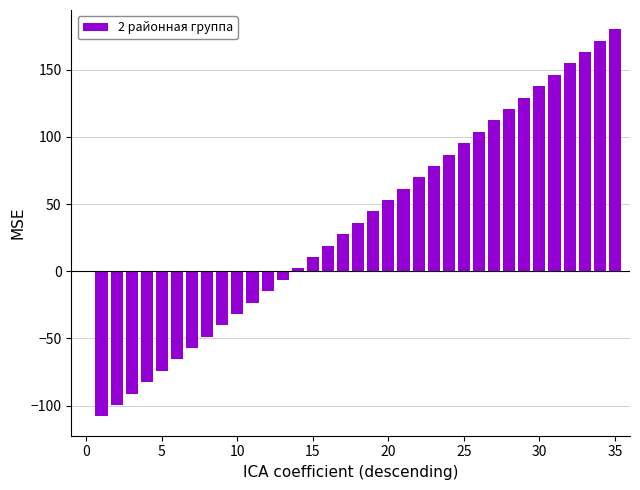

What is the minimum value shown in the chart?

-107.9